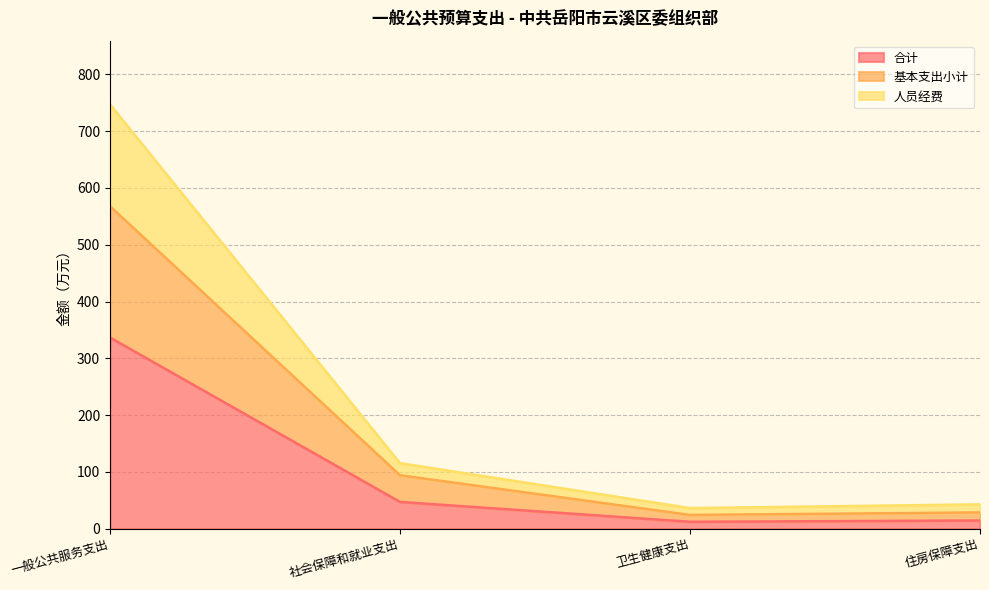

What is the total value across all series at 住房保障支出?

42.7